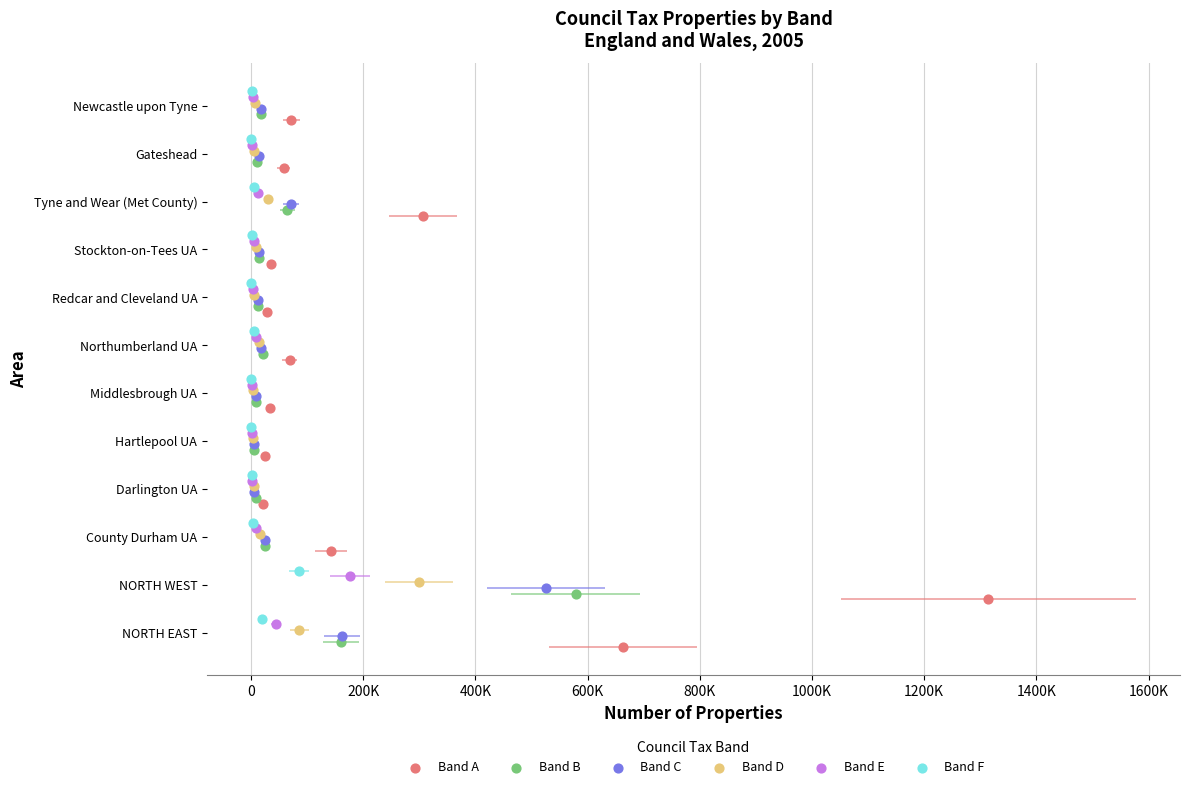

Which series has the widest spread of Y values?

Band A